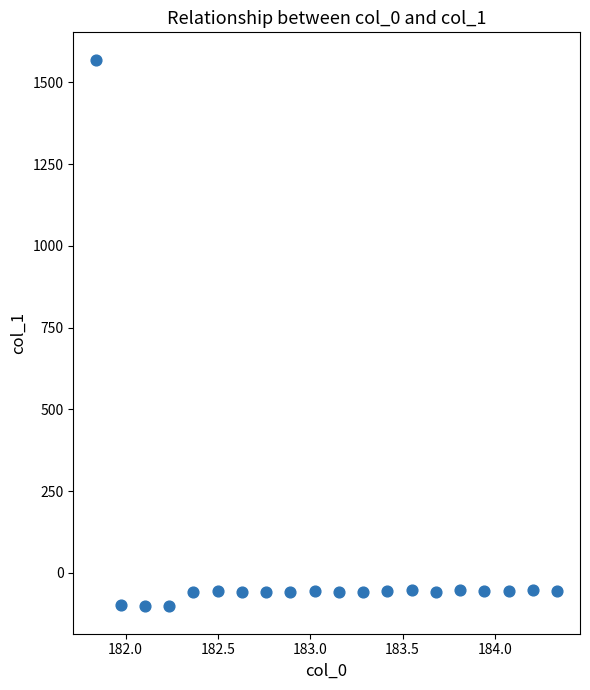

What is the range of X values (max minus min)?

2.5